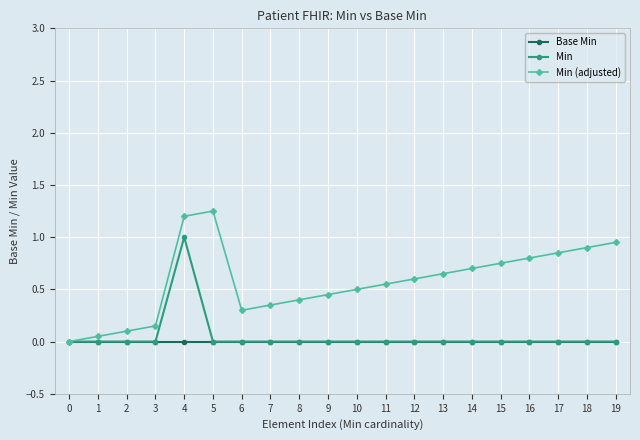

The value of Min at 9 is 0.5. True or false?

False